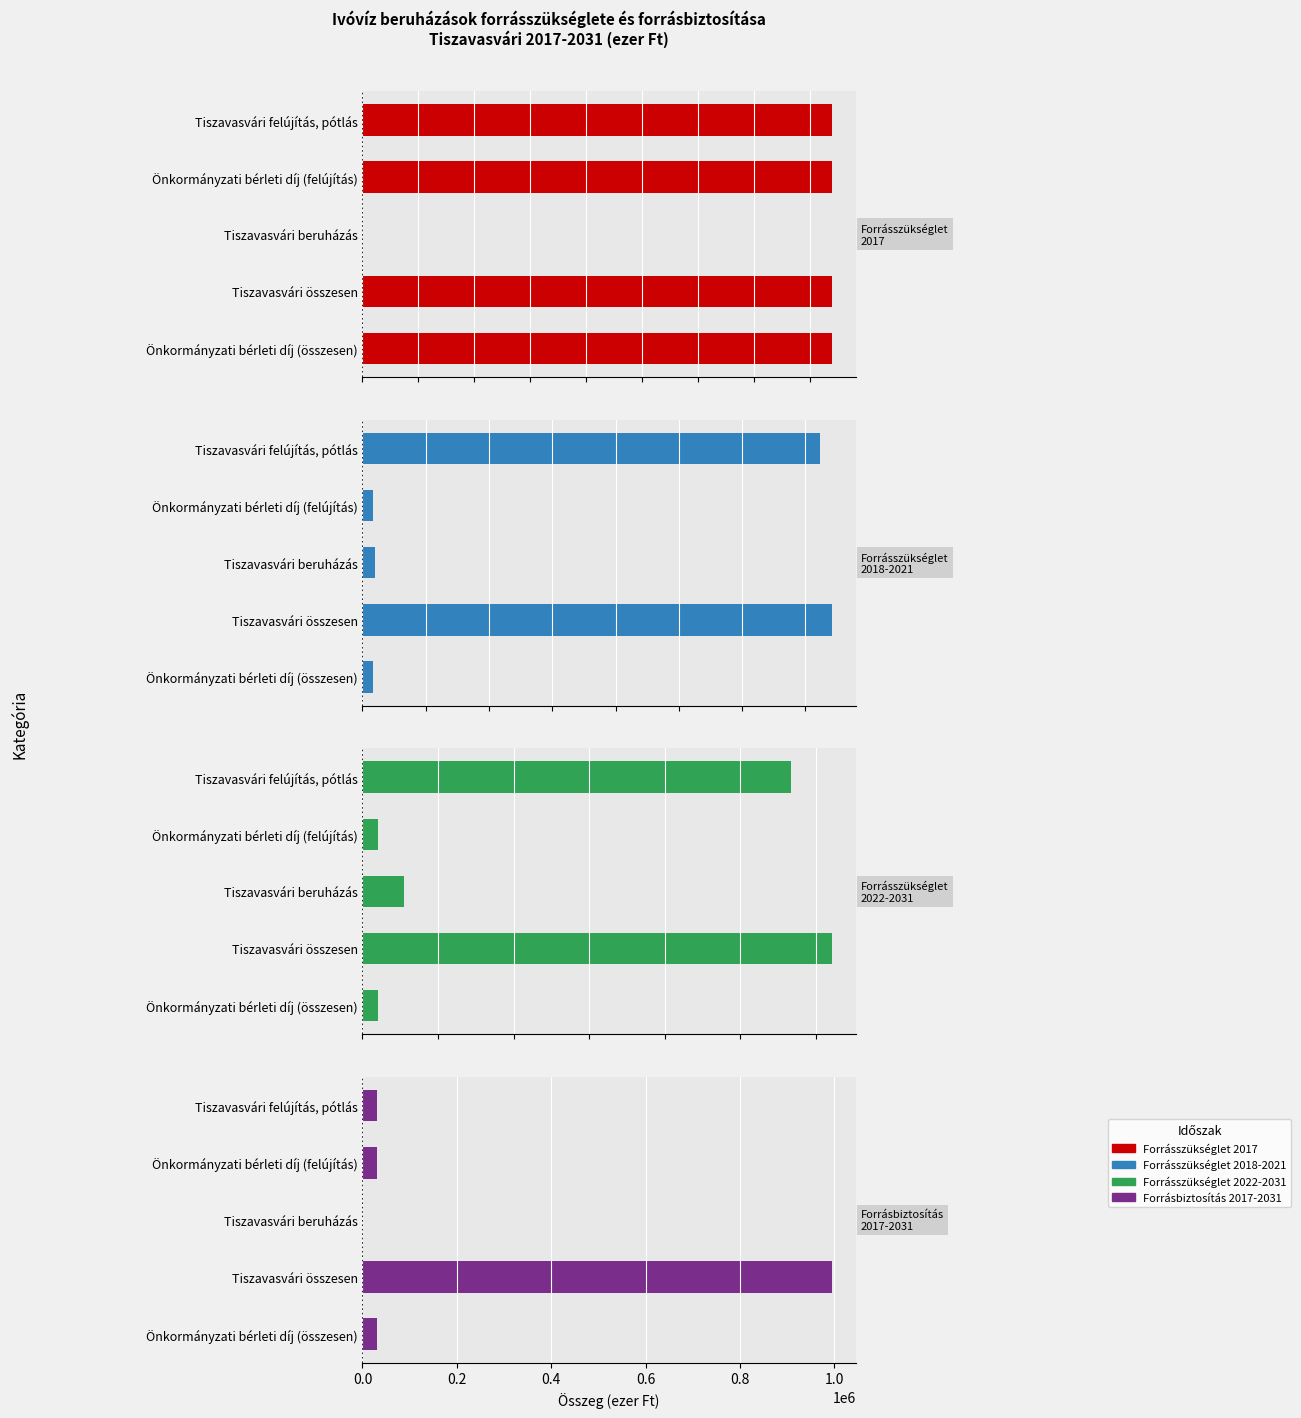

What is the greatest value displayed?

995500